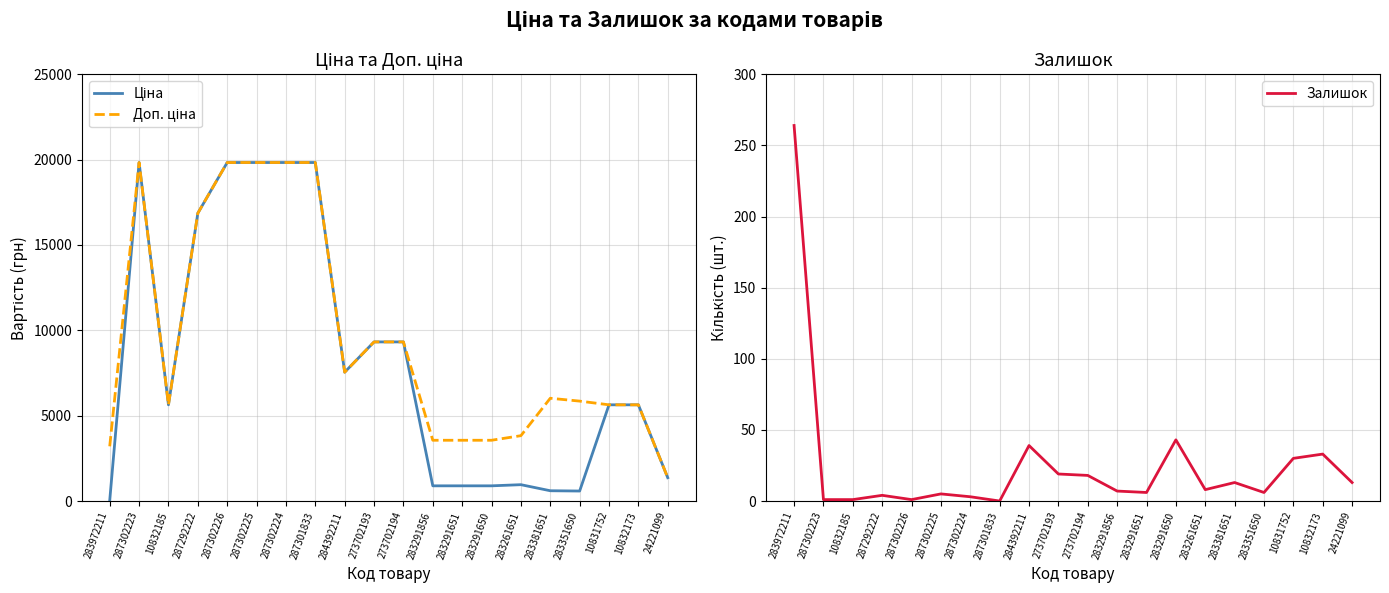

What is the difference between the highest and lowest values at 284392211?

7506.9